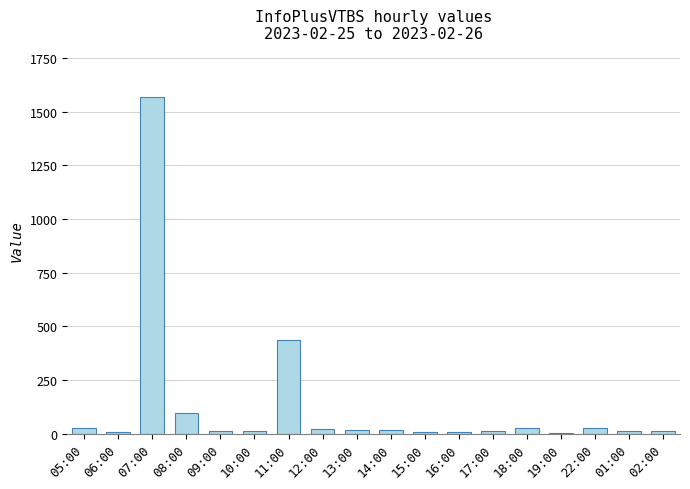

Which category has the highest value across all series?

07:00